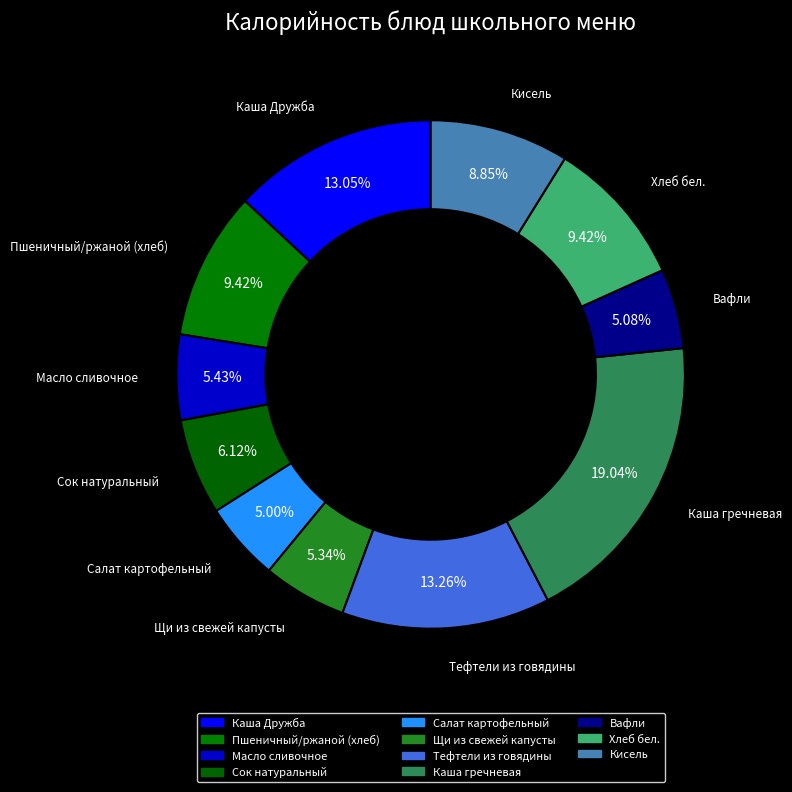

Is there a majority slice in this chart?

No